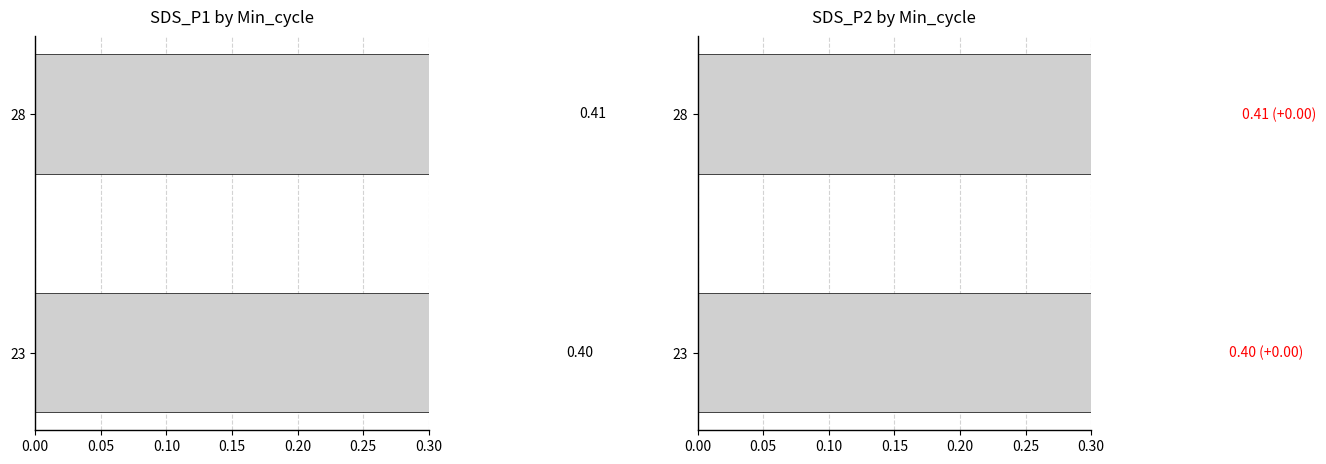

Between 23 and 28, which series saw the biggest shift?

SDS_P1